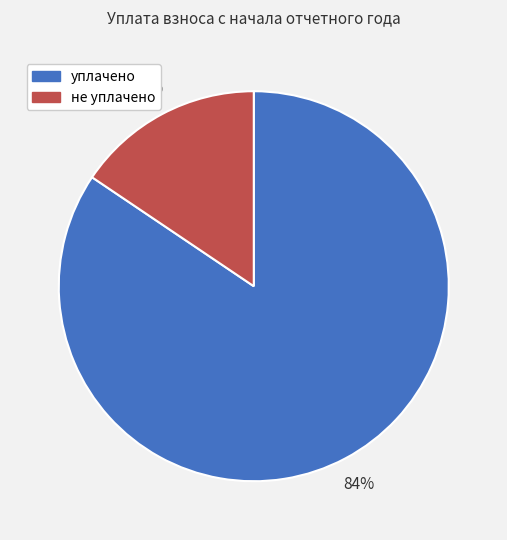

Is there a majority slice in this chart?

Yes